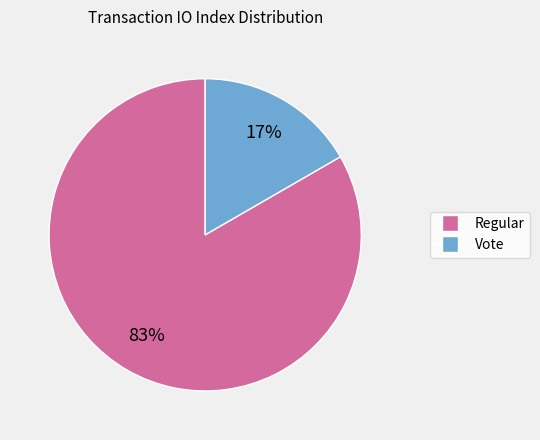

What percentage is the Regular slice, to the nearest percent?

83%